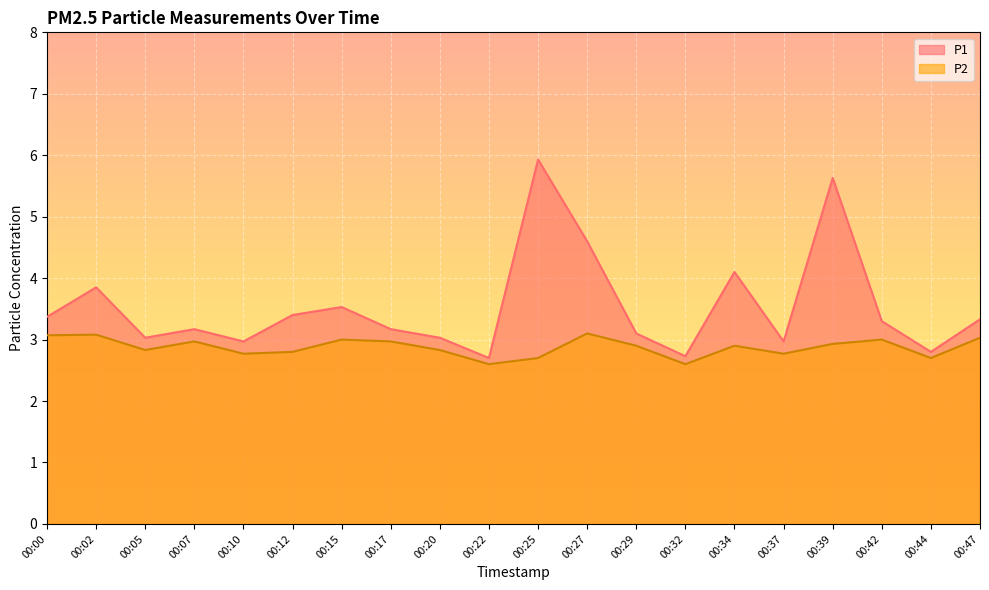

The P2 series shows 1.6 at 00:37. True or false?

False